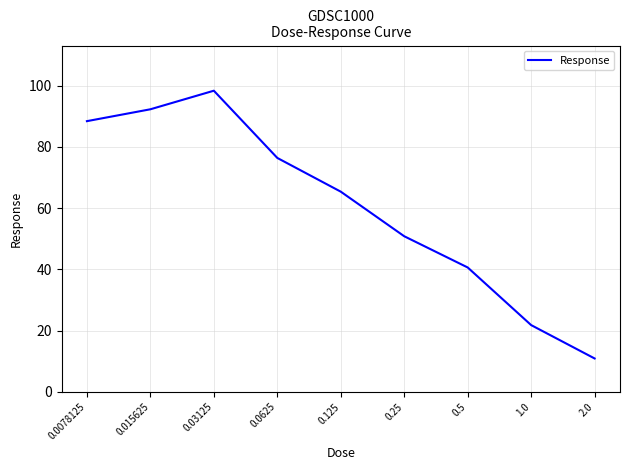

What is the change in value from 0.0625 to 0.5?

-35.8